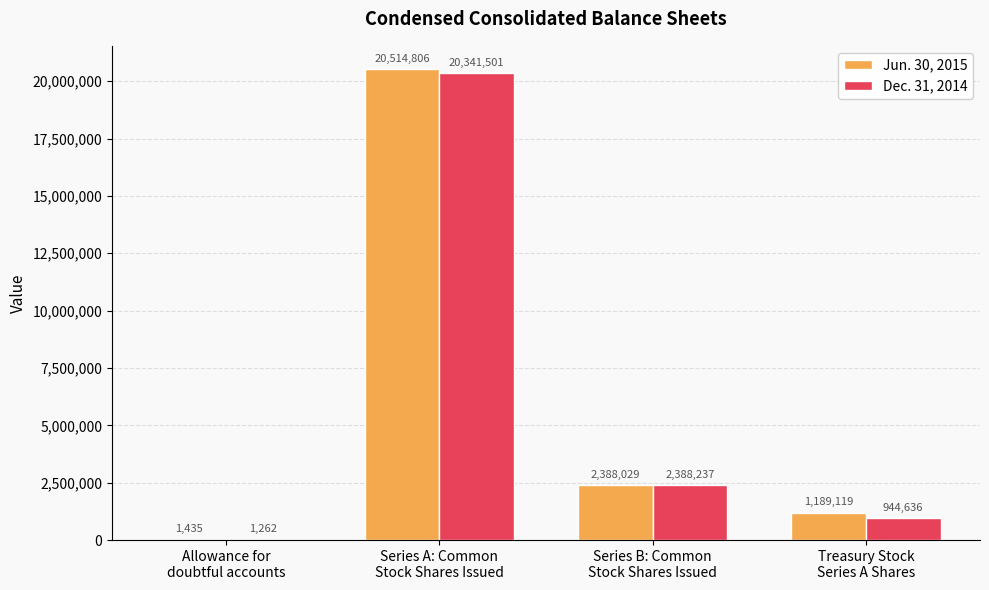

What is the maximum value for Dec. 31, 2014?

20341501